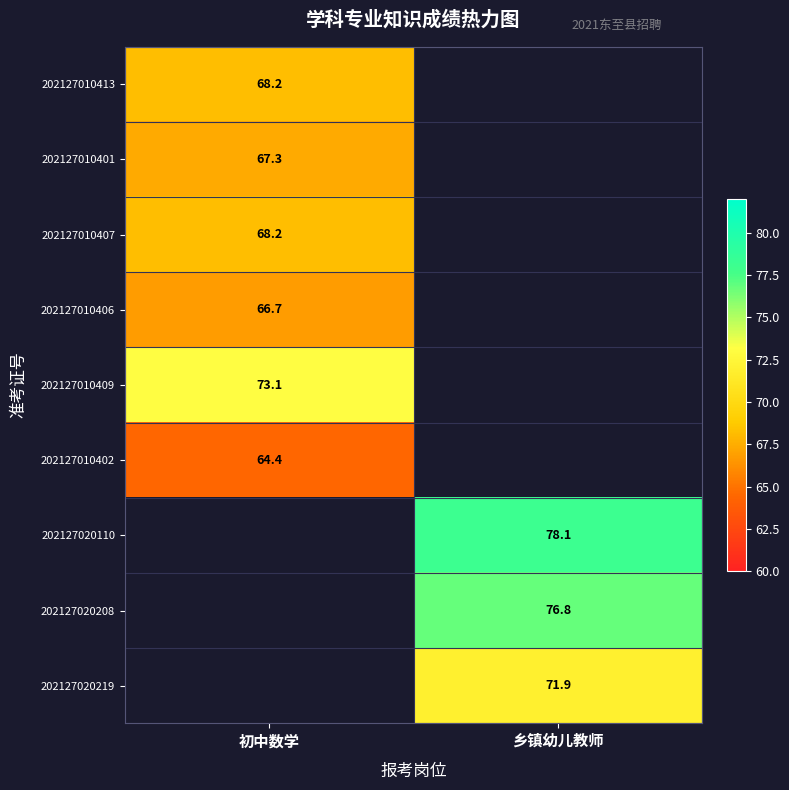

The 202127010401 series shows 28.6 at 初中数学. True or false?

False